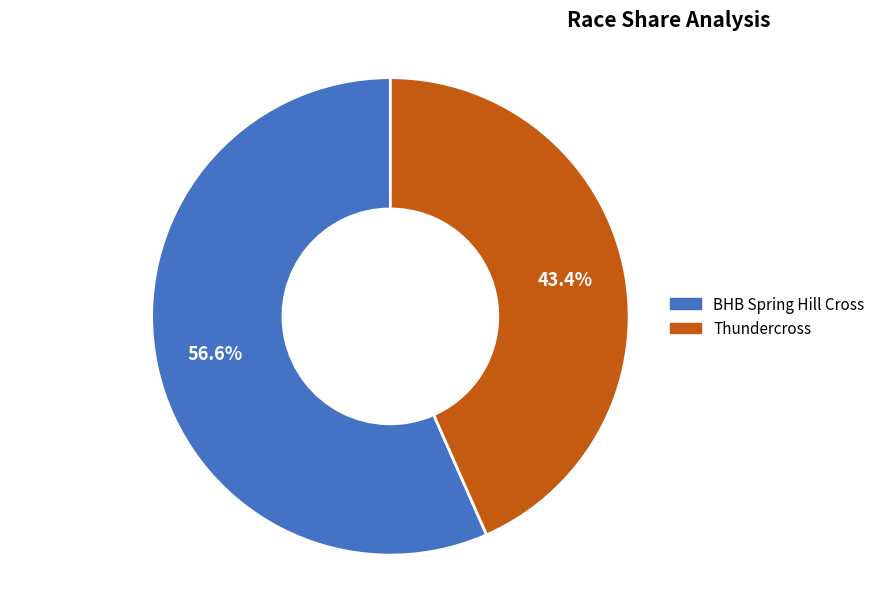

True or false: BHB Spring Hill Cross accounts for 42% of the total.

False